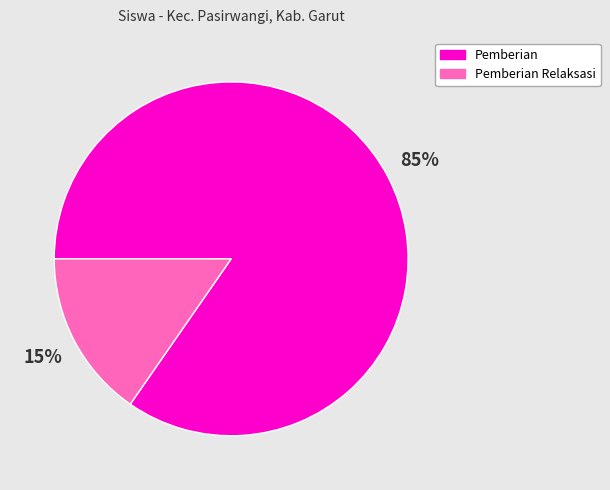

Does any single category account for the majority?

Yes